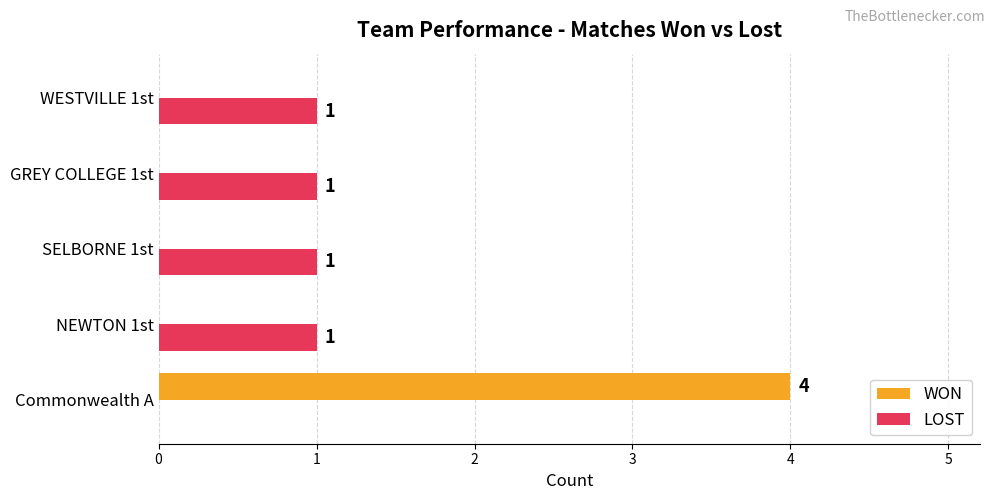

What are all the series names shown in the legend?

WON, LOST